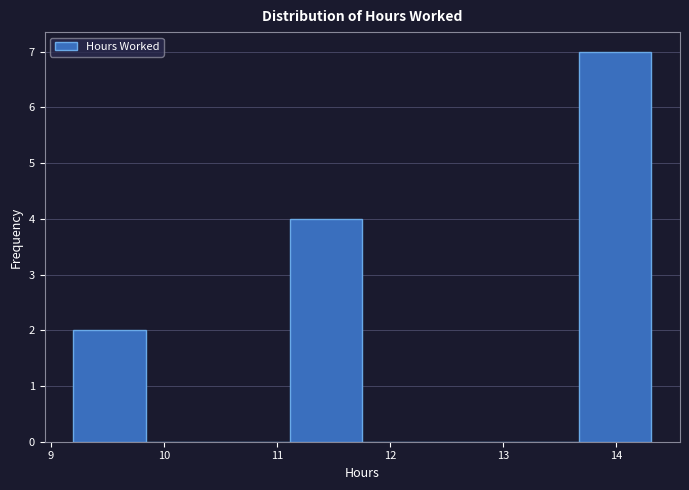

Which range on the x-axis has the tallest bar?

13.7 to 14.3